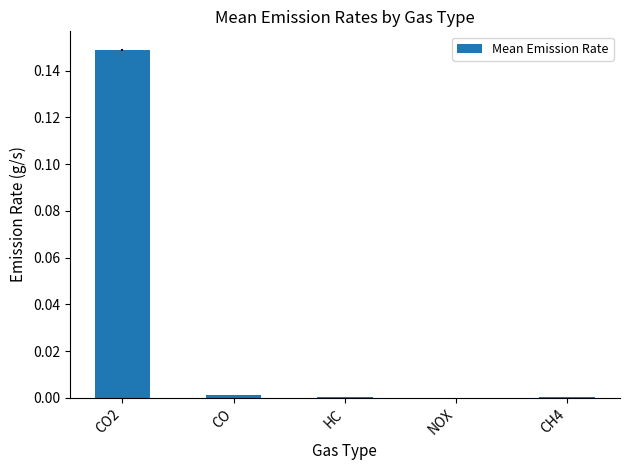

Which label corresponds to the largest value in the chart?

CO2